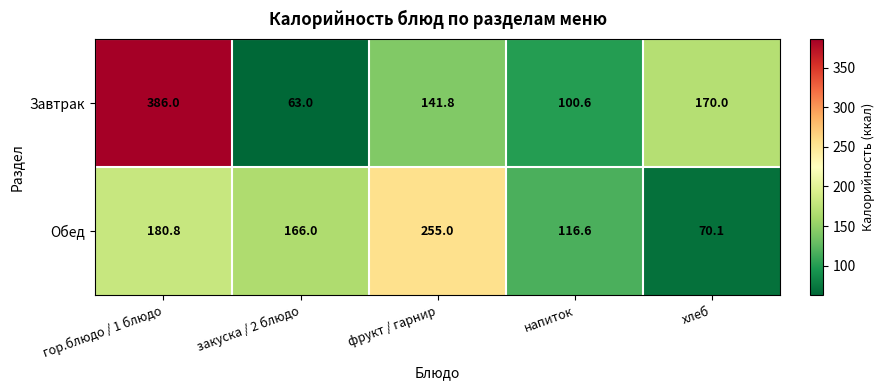

The value of Обед at закуска / 2 блюдо is 261.4. True or false?

False